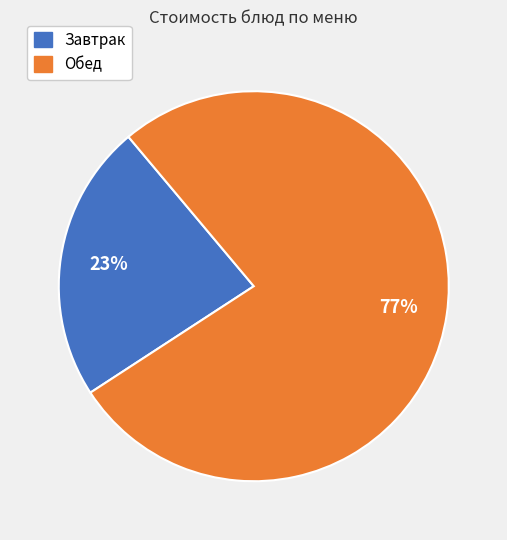

Does any single category account for the majority?

Yes